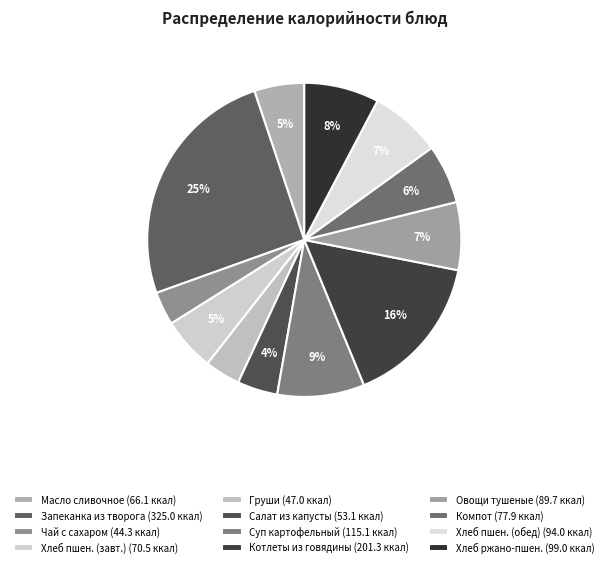

How many segments does this pie chart have?

12